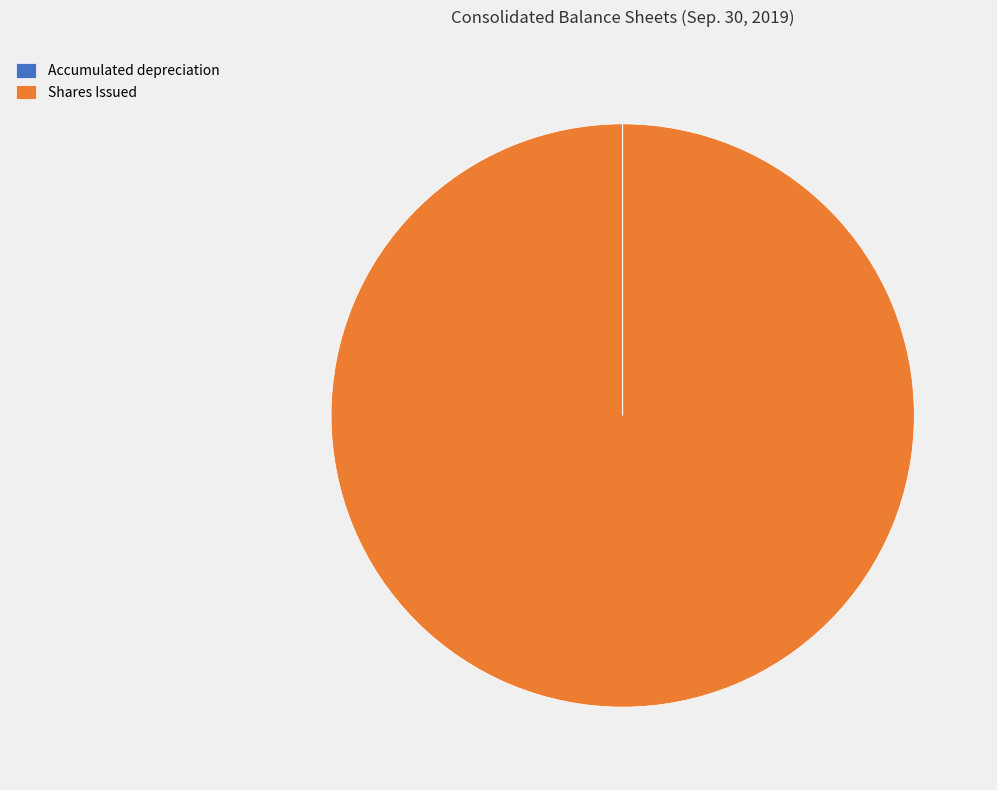

Which category has the biggest portion of the pie?

Shares Issued